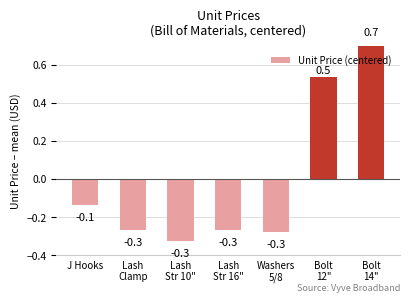

List the labels in order of value, largest first.

Bolt
14", Bolt
12", J Hooks, Lash
Clamp, Lash
Str 16", Washers
5/8, Lash
Str 10"